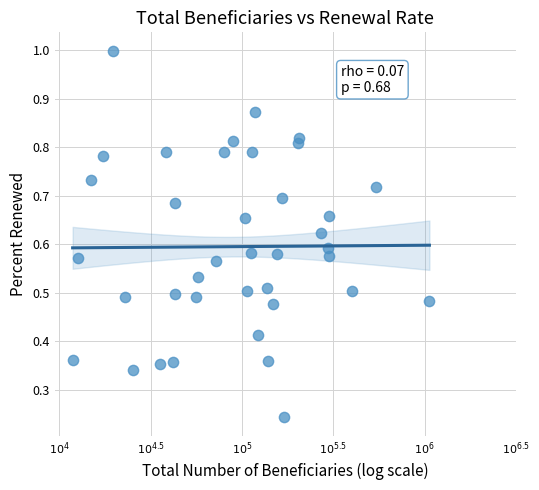

What is the range of X values (max minus min)?

2.0